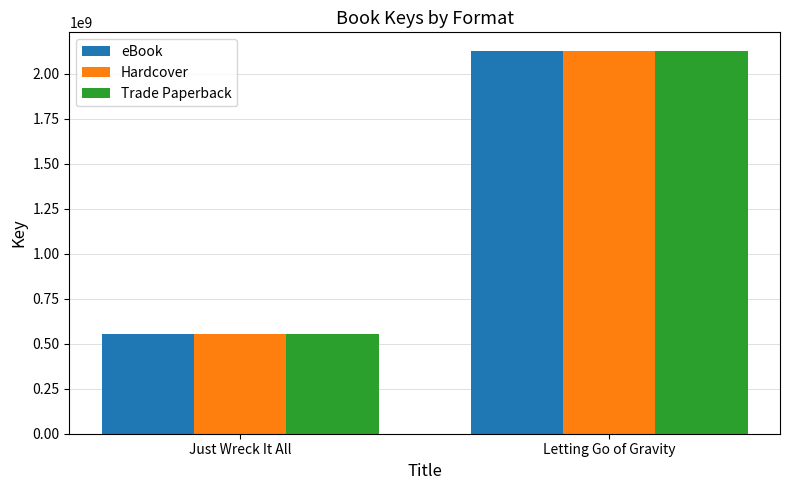

Read the eBook value at Letting Go of Gravity.

2125356030